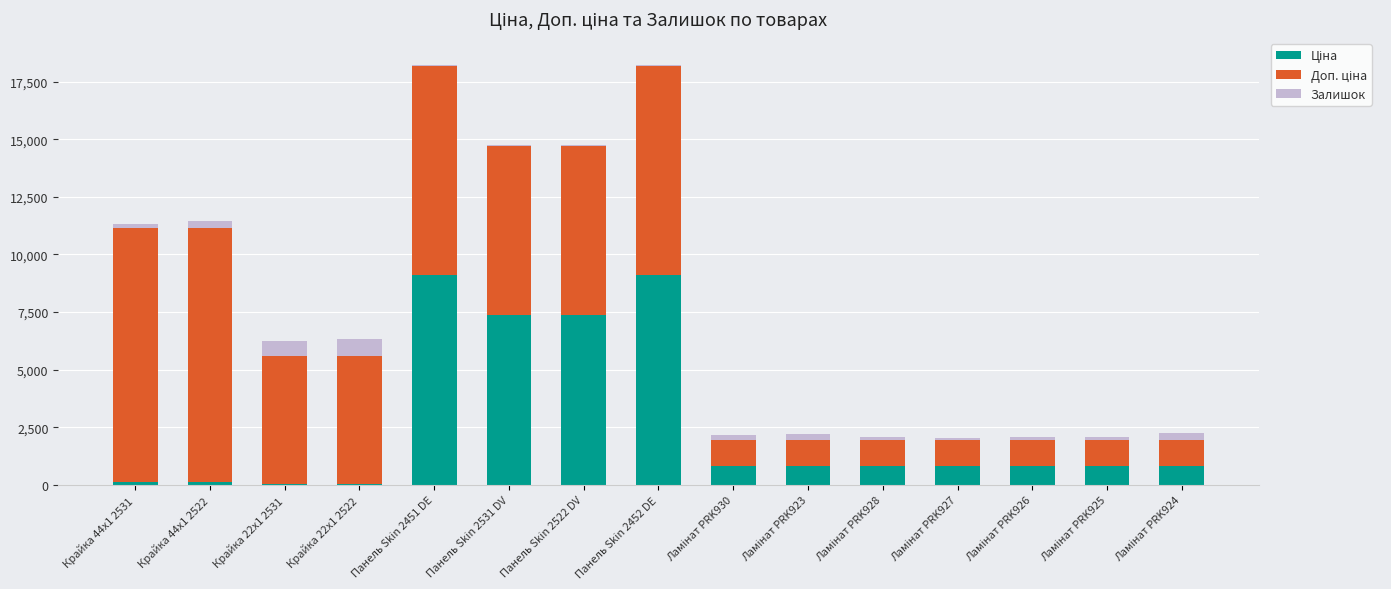

List the labels in order of Ціна value, smallest first.

Крайка 22x1 2531, Крайка 22x1 2522, Крайка 44x1 2531, Крайка 44x1 2522, Ламінат PRK930, Ламінат PRK923, Ламінат PRK928, Ламінат PRK927, Ламінат PRK926, Ламінат PRK925, Ламінат PRK924, Панель Skin 2531 DV, Панель Skin 2522 DV, Панель Skin 2451 DE, Панель Skin 2452 DE